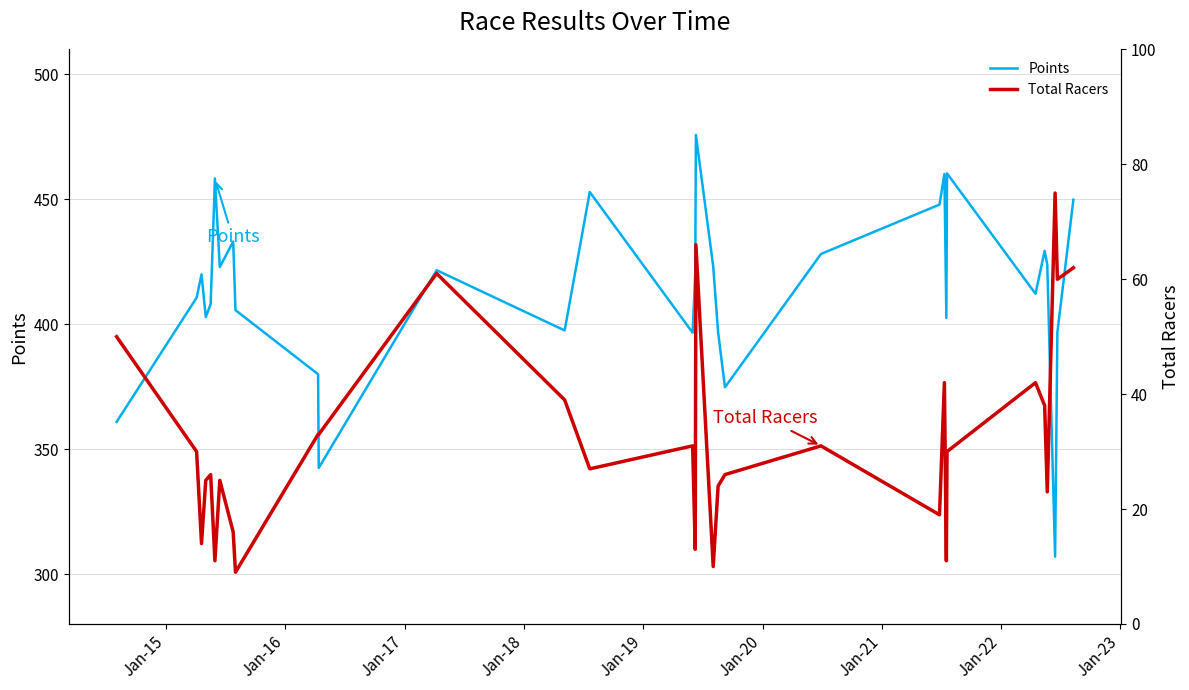

How many data points in Points are less than 419?

15